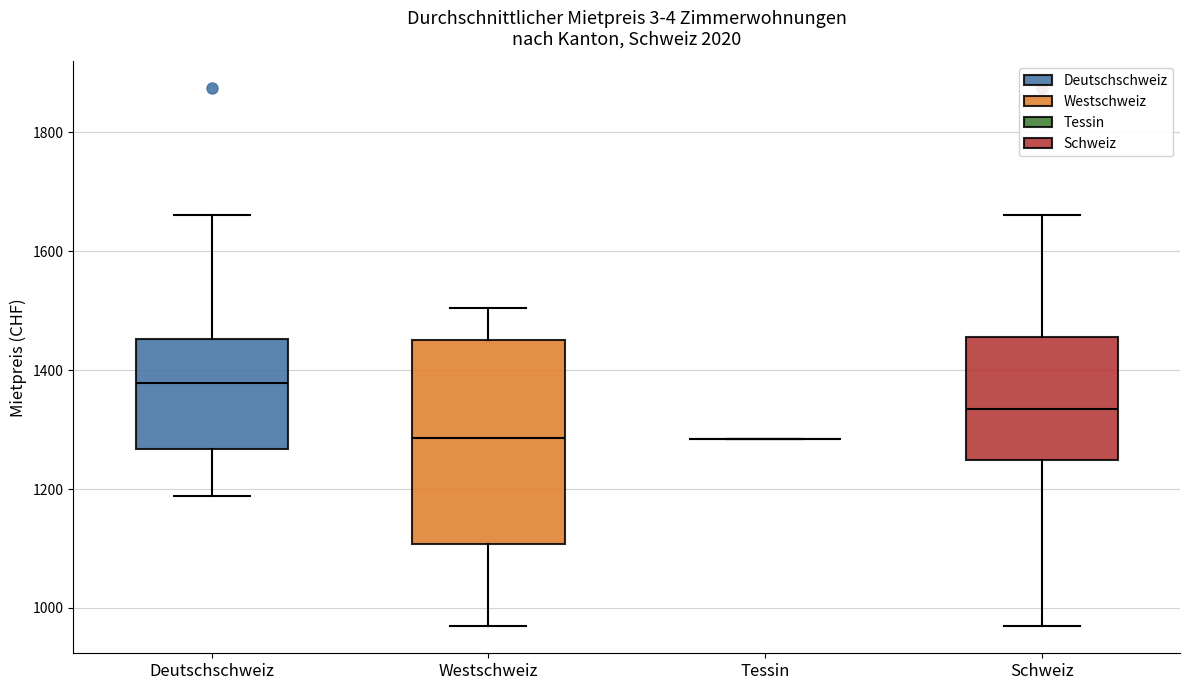

Which box is the tallest, from its lower edge to its upper edge?

Westschweiz